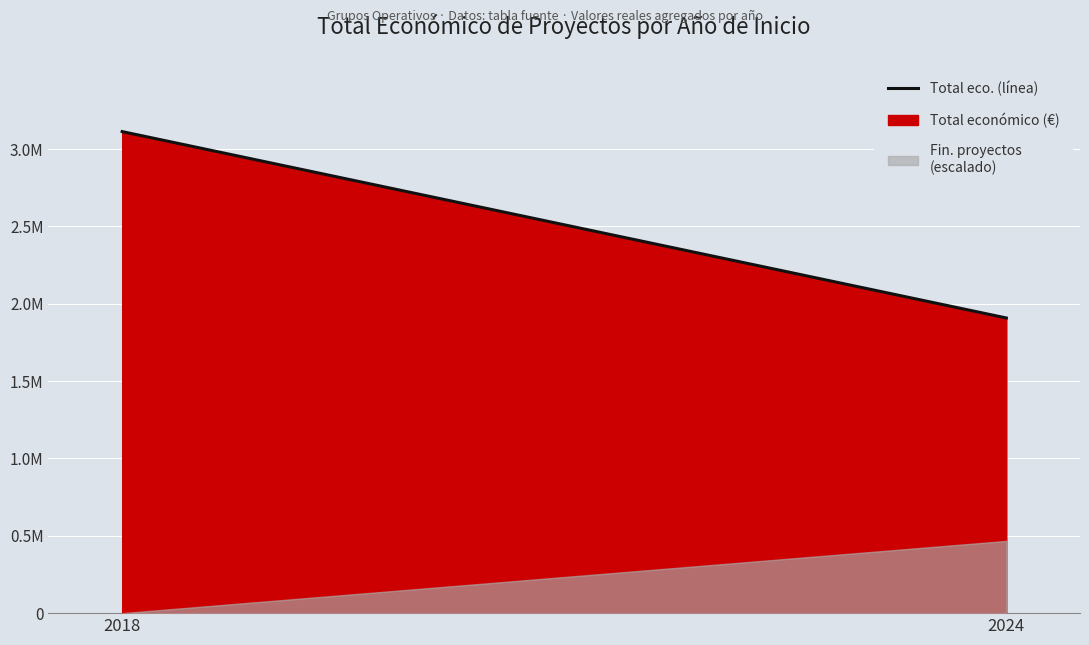

What is the minimum value shown in the chart?

1908528